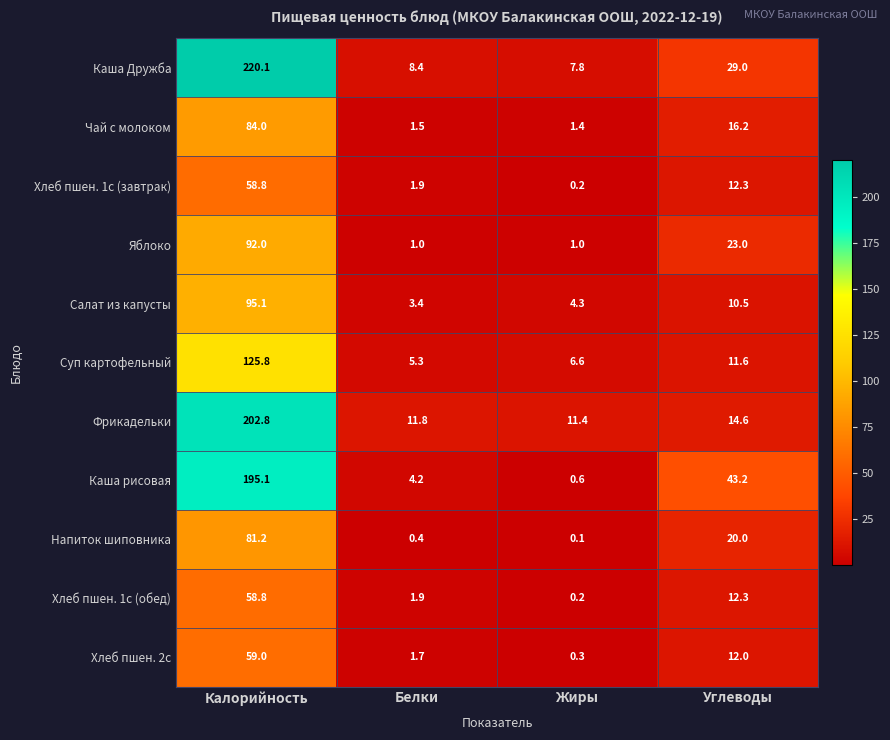

Which series has the largest total across all categories?

Каша Дружба